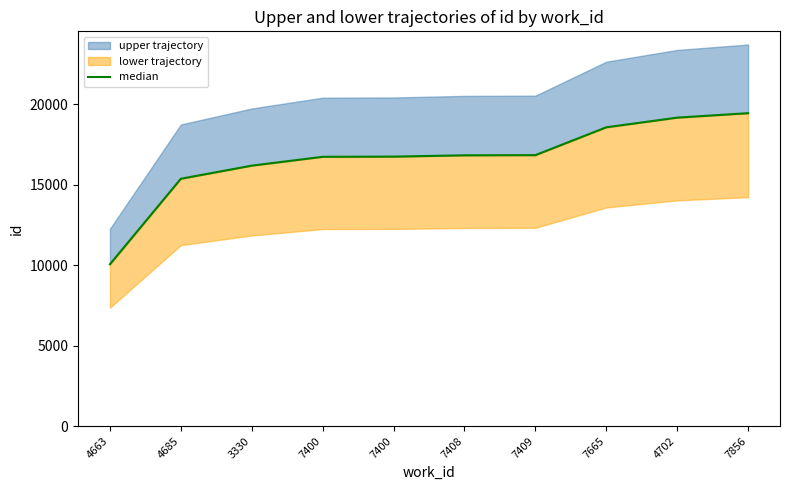

Reading left to right, extract all data points from this chart.

4663=10054.0	4685=15367.6	3330=16181.9	7400=16731.3	7400=16742.8	7408=16823.1	7409=16834.6	7665=18564.8	4702=19165.0	7856=19442.2